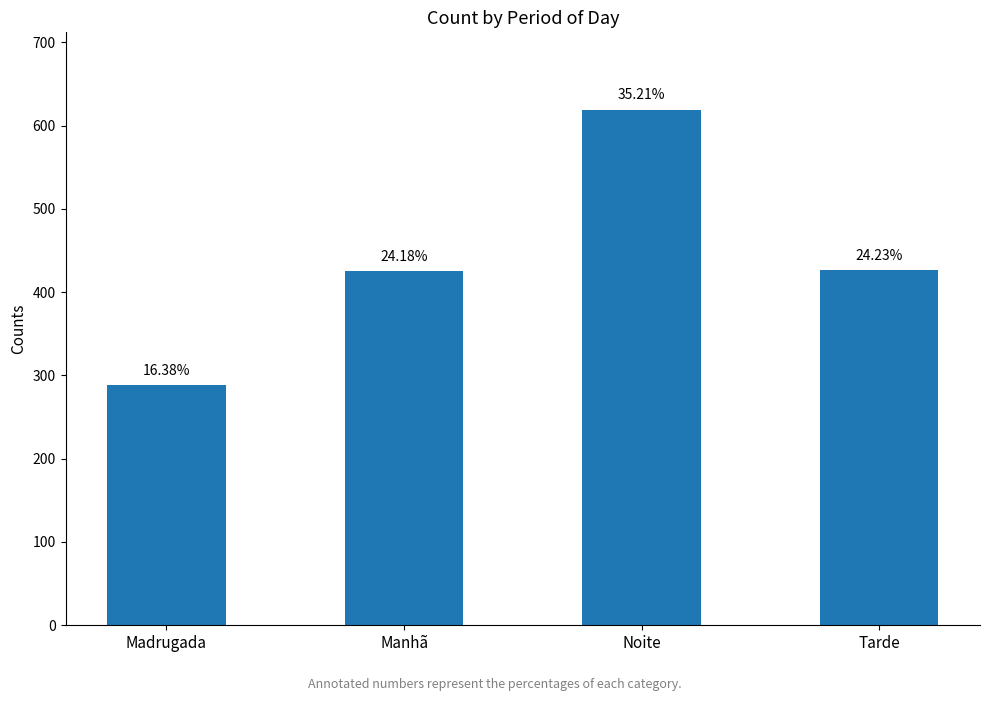

The chart shows a value of 567 at Manhã. True or false?

False